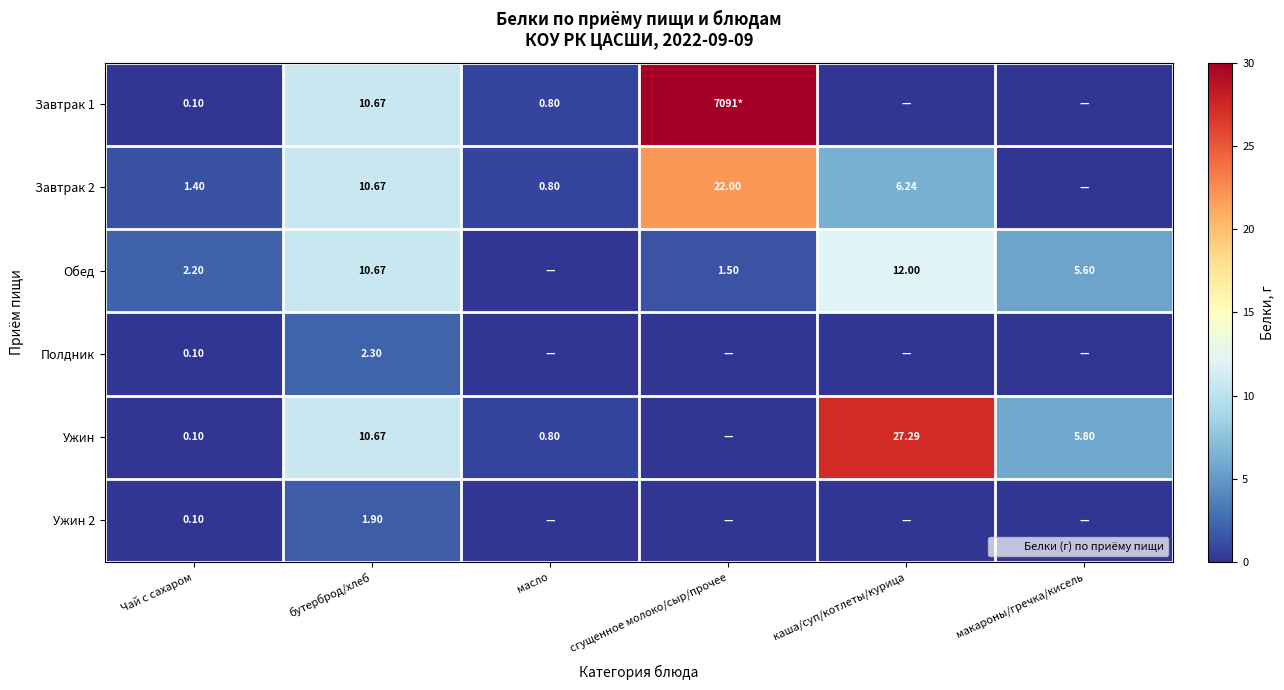

The value of Обед at Чай с сахаром is 3.5. True or false?

False